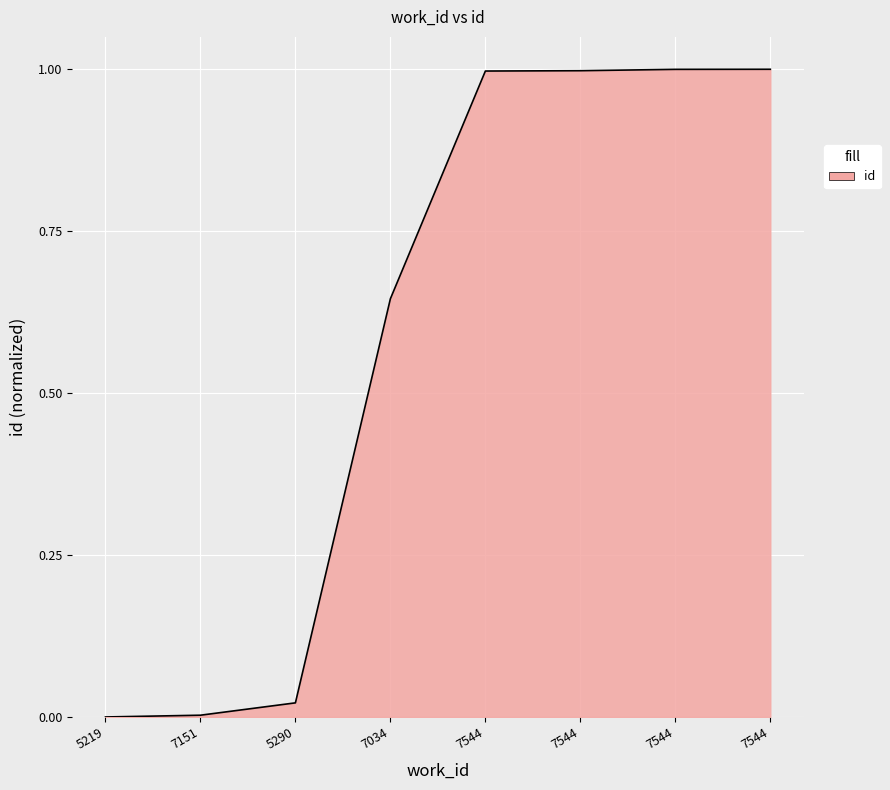

How many categories are shown in the chart?

8